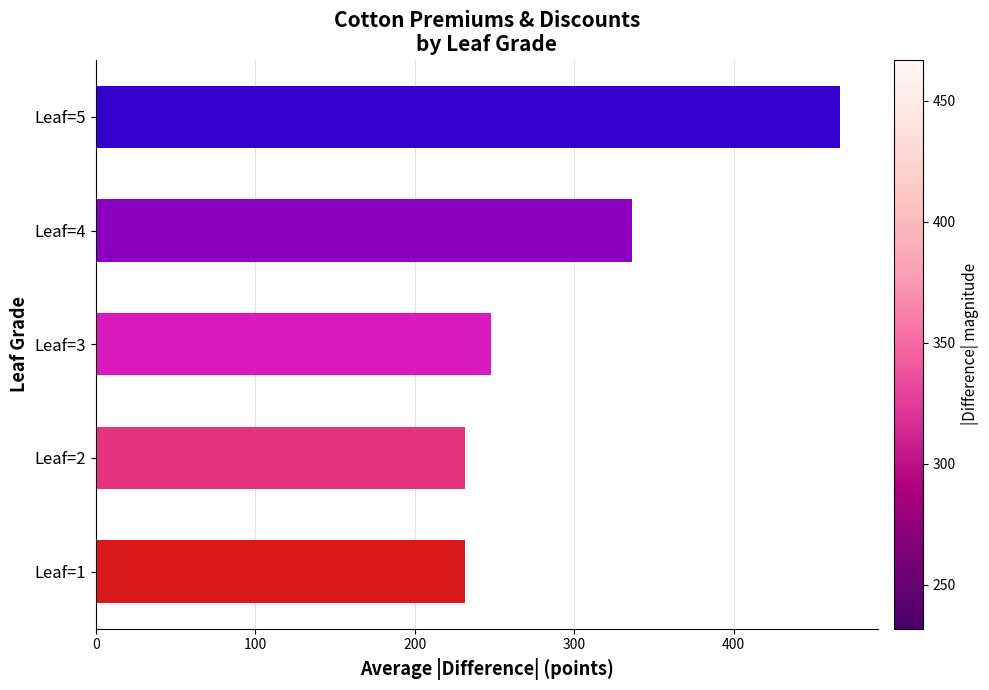

Count the number of data series in this chart.

1